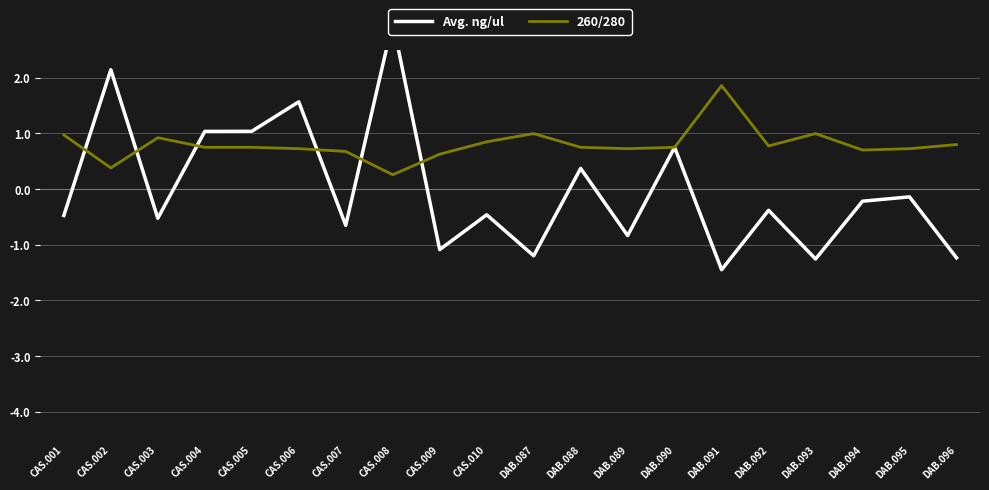

At which category is the sum across all series the highest?

CAS.008